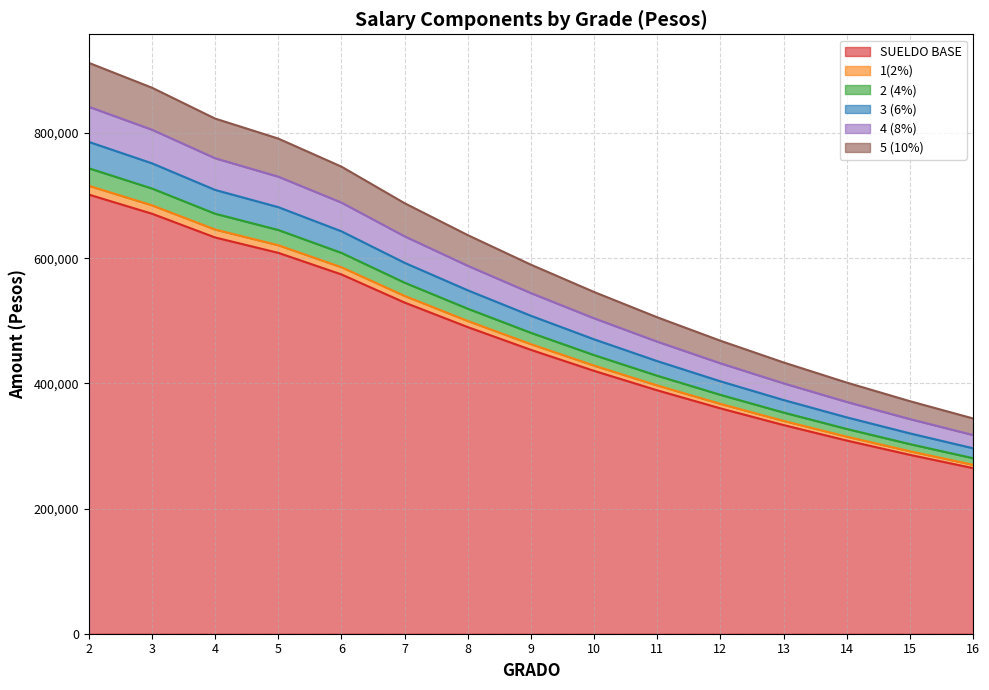

True or false: 2 (4%) has more than 0 points higher than both neighbors.

False